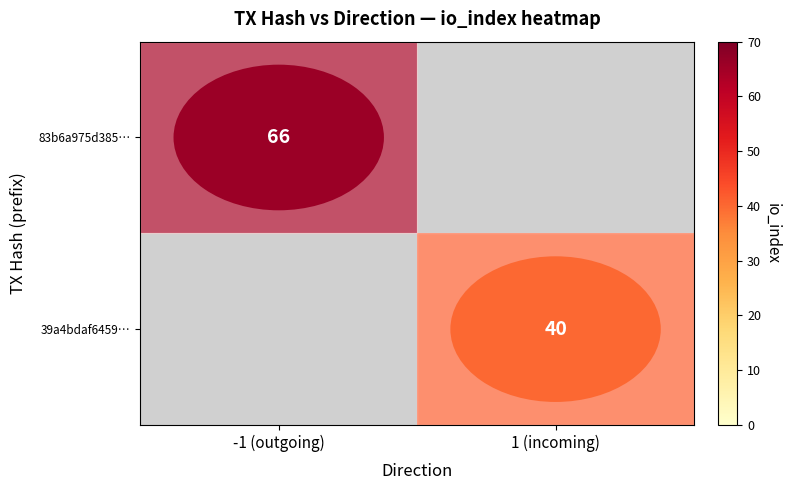

Is the value of 83b6a975d385… at -1 (outgoing) greater than the value of 39a4bdaf6459… at 1 (incoming)?

Yes